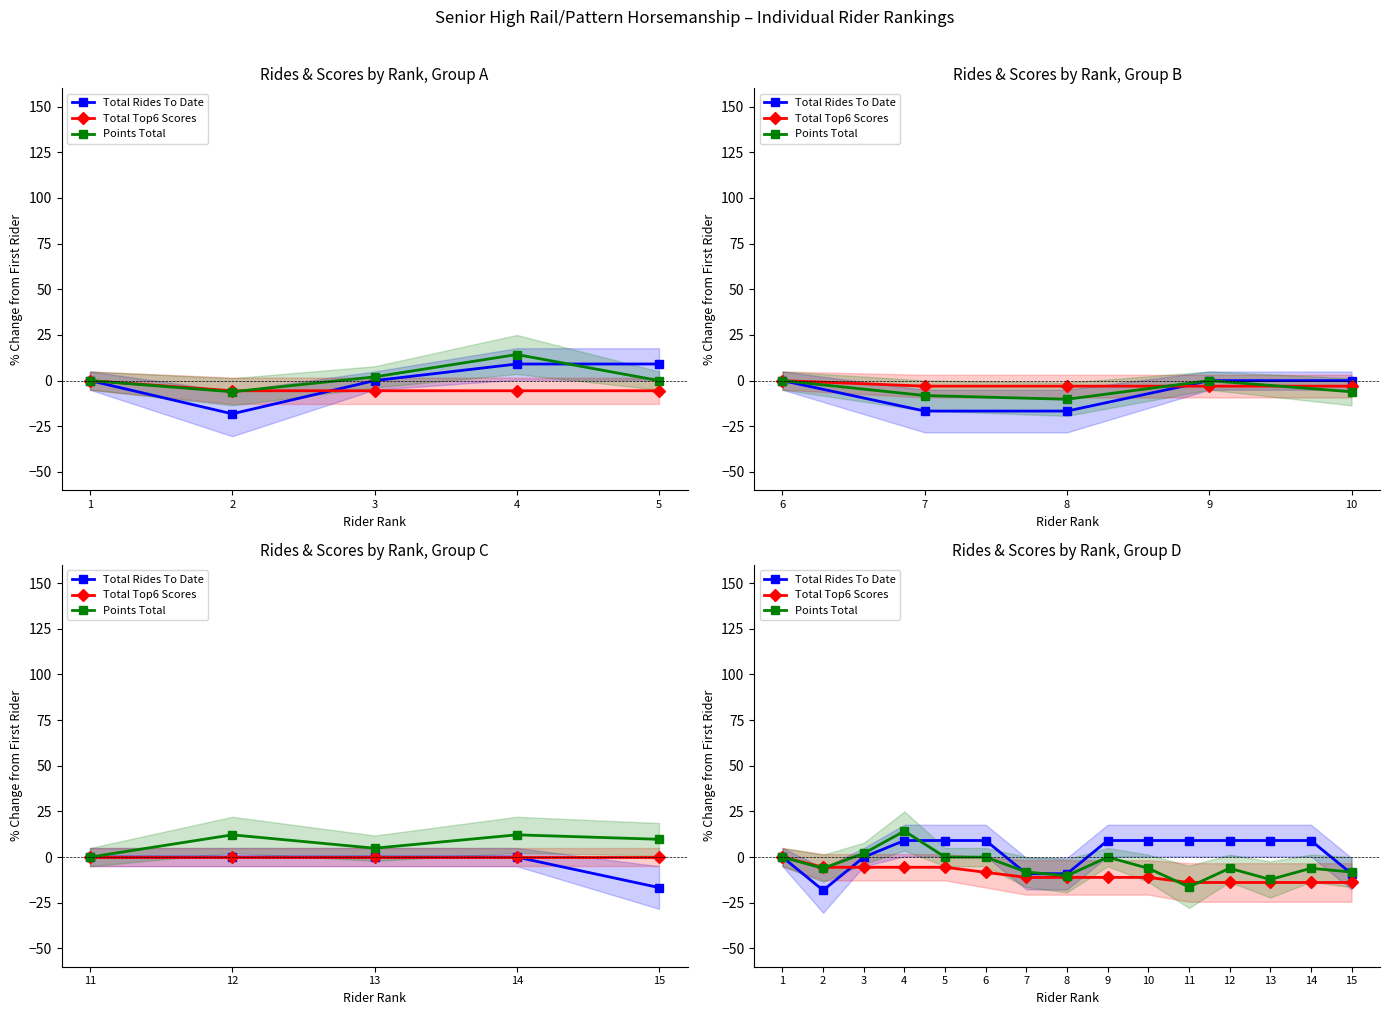

Where does the Total Top6 Scores series first go above -11?

1